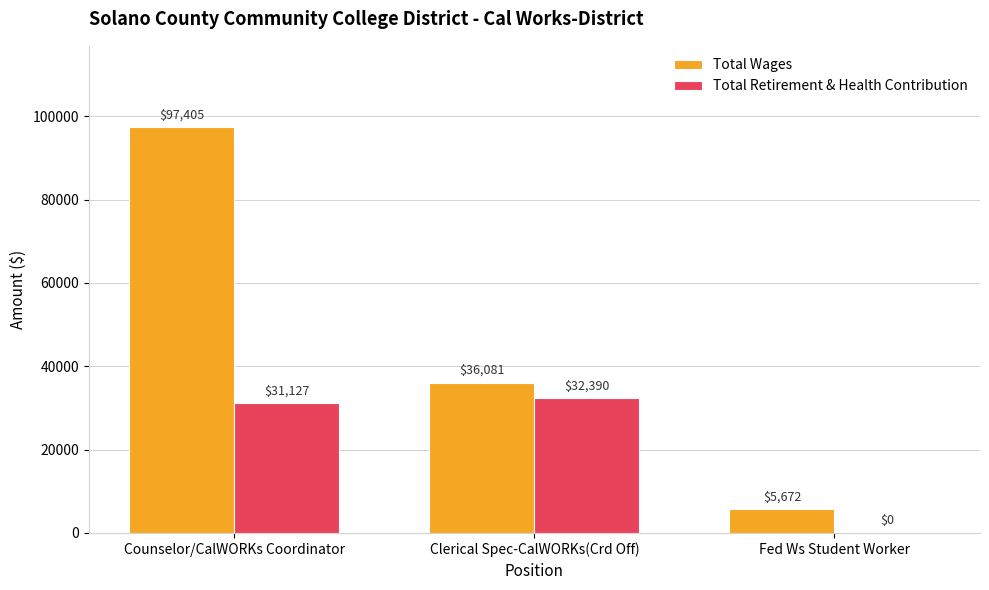

What are all the series names shown in the legend?

Total Wages, Total Retirement & Health Contribution